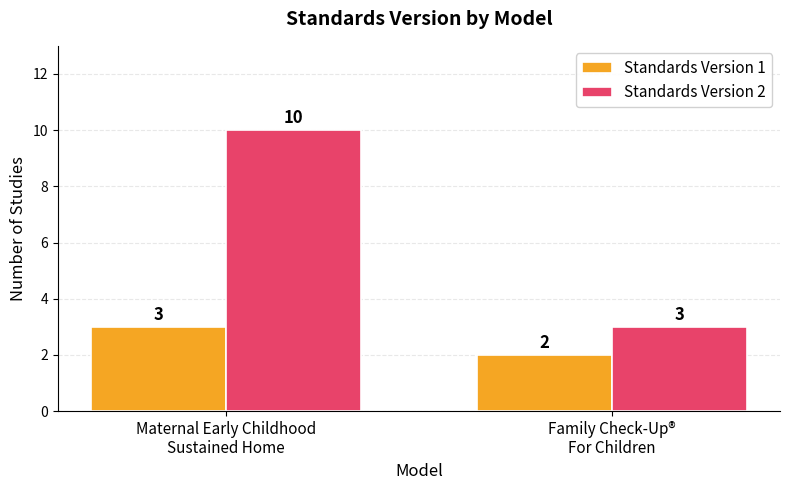

What is the difference between the Standards Version 1 values at Maternal Early Childhood
Sustained Home and Family Check-Up®
For Children?

1